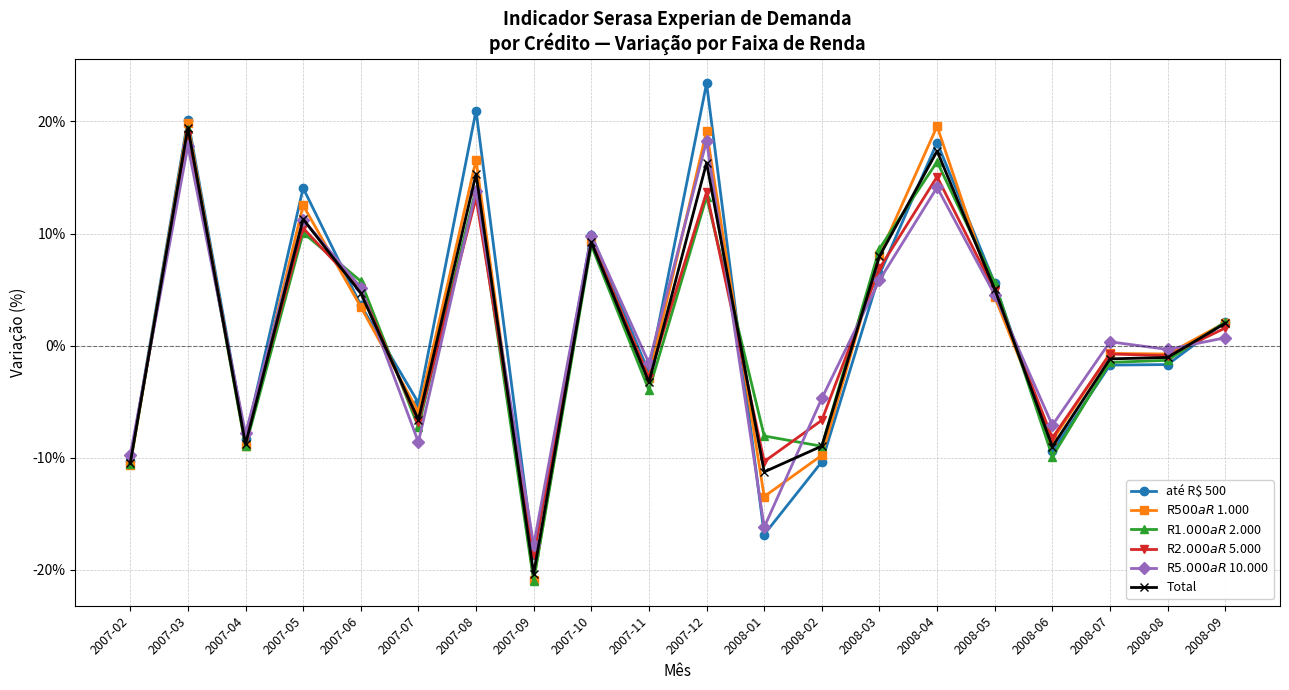

Does the chart have visible grid lines?

Yes